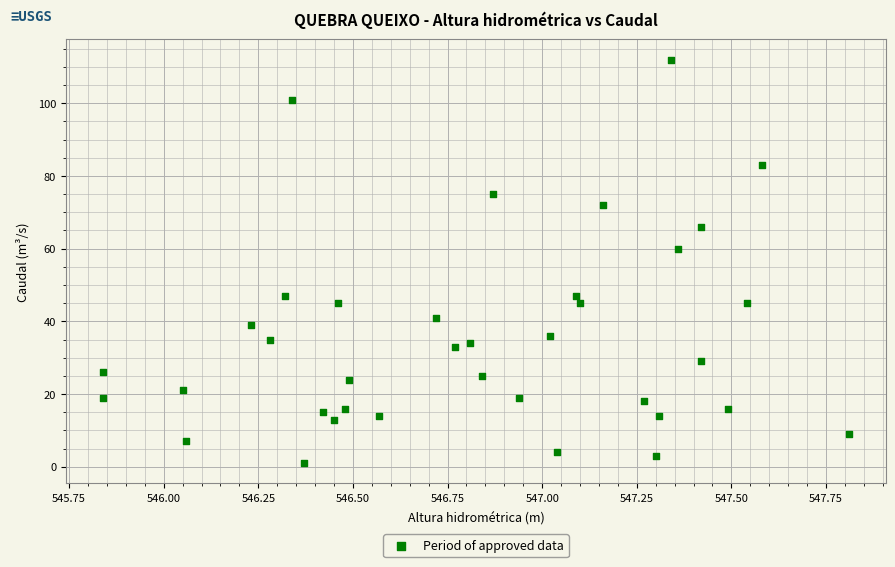

What Y value in the scatter plot is closest to 56?

60